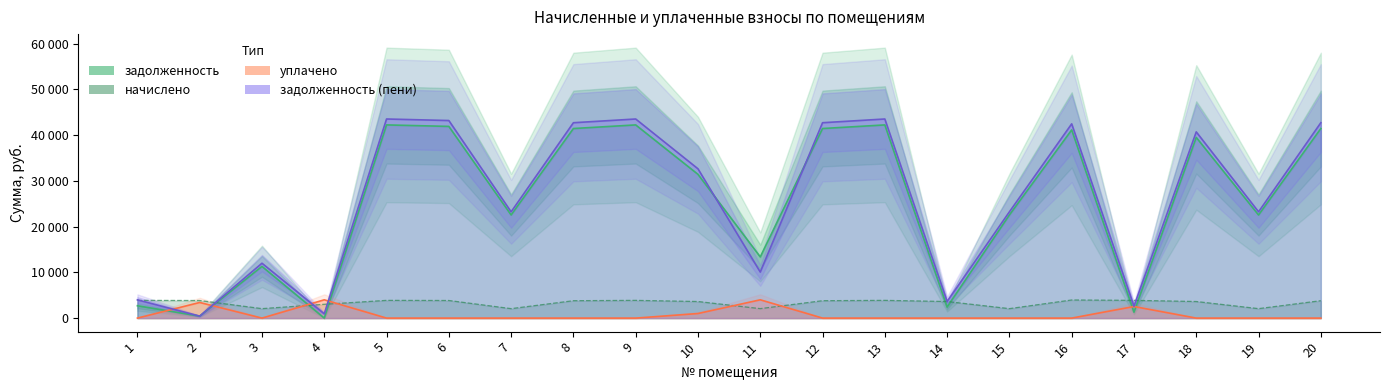

What is the ratio of the value at 11 to the value at 14?

5.5